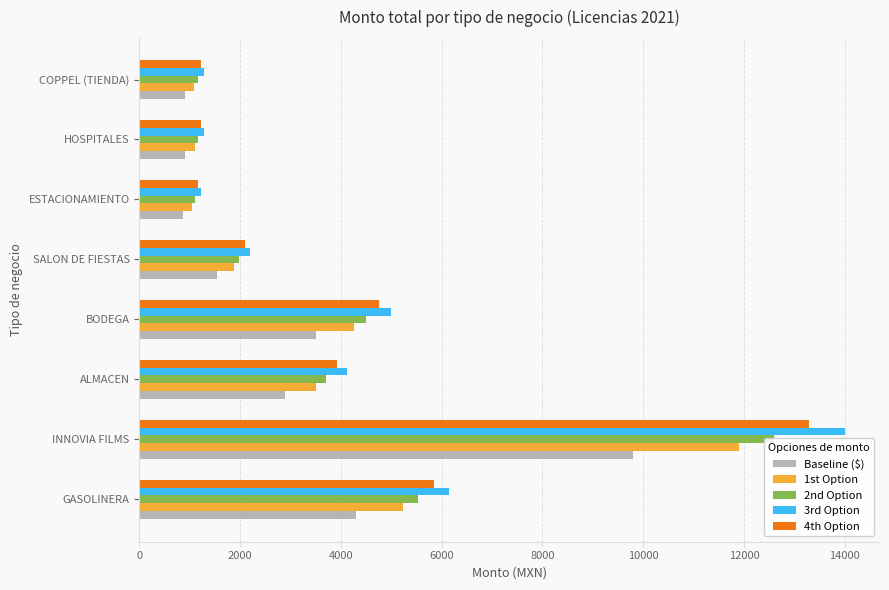

What is the difference between the highest and lowest values at GASOLINERA?

1846